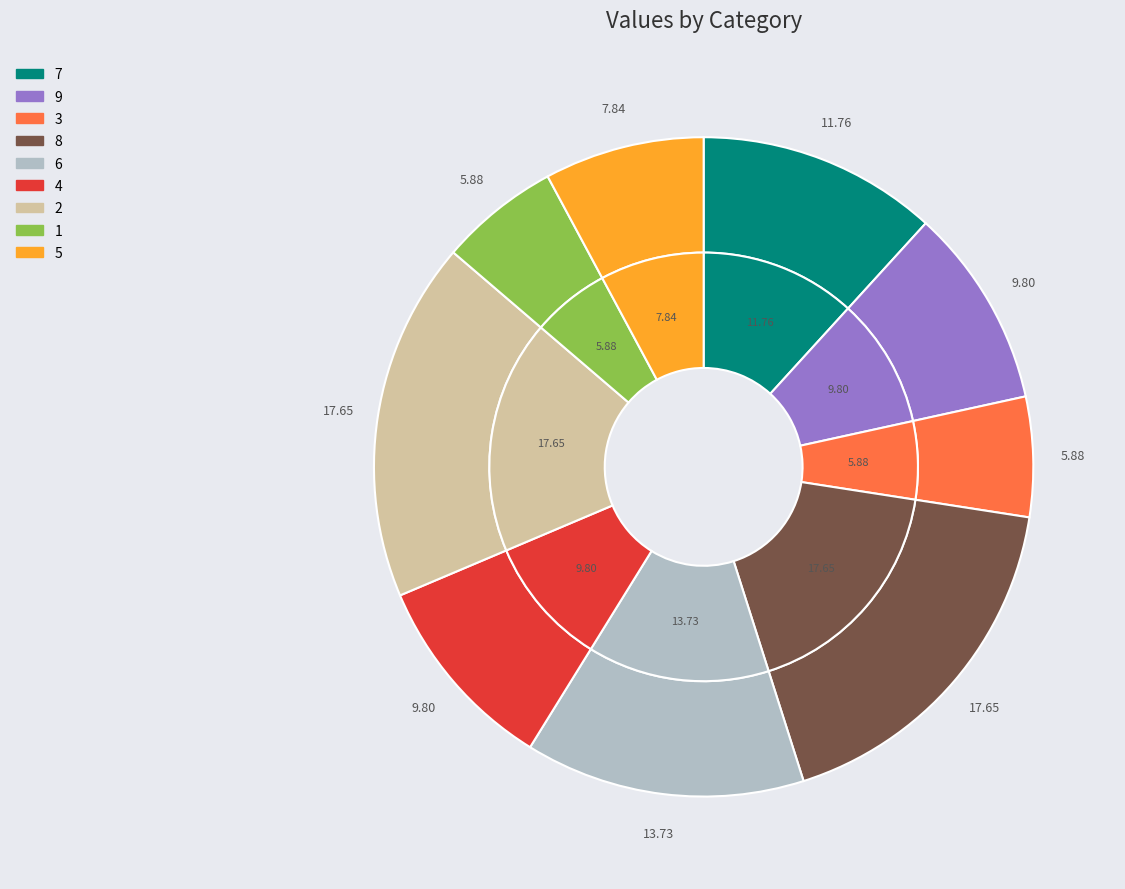

What is the smallest slice in the pie chart?

3